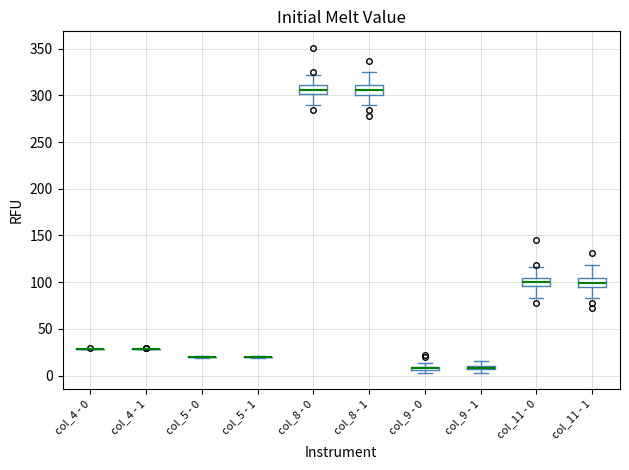

Where does the median line of the box for col_8 - 1 sit on the y-axis? The values are not printed on the chart, so give them approximately, as read against the axis.

305